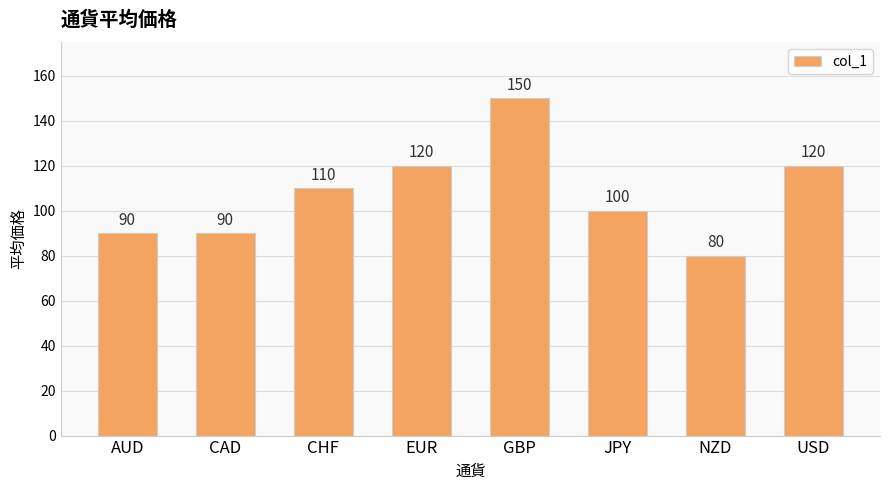

Reading left to right, transcribe all the data shown in this chart.

90	90	110	120	150	100	80	120